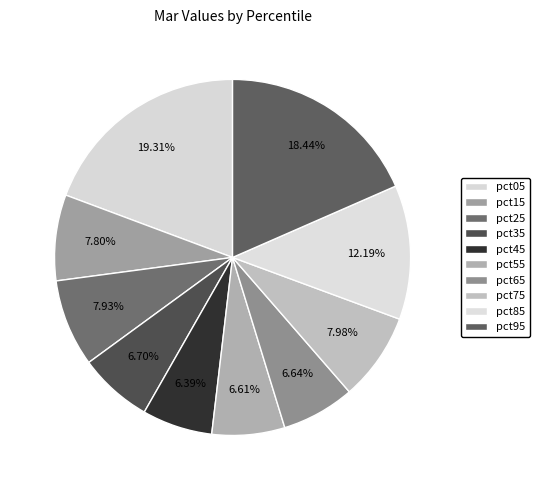

The pct95 slice represents 33% of the pie. True or false?

False